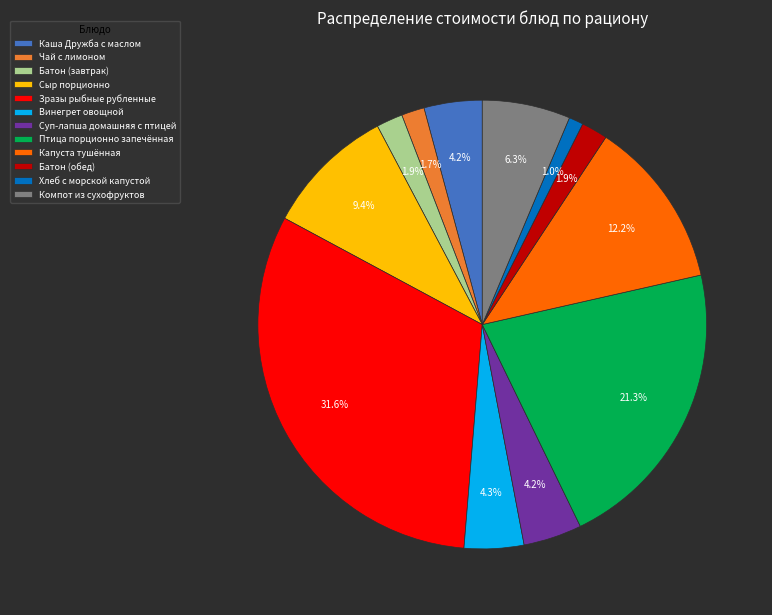

Is it true that Батон (обед) is 2% of the pie?

True